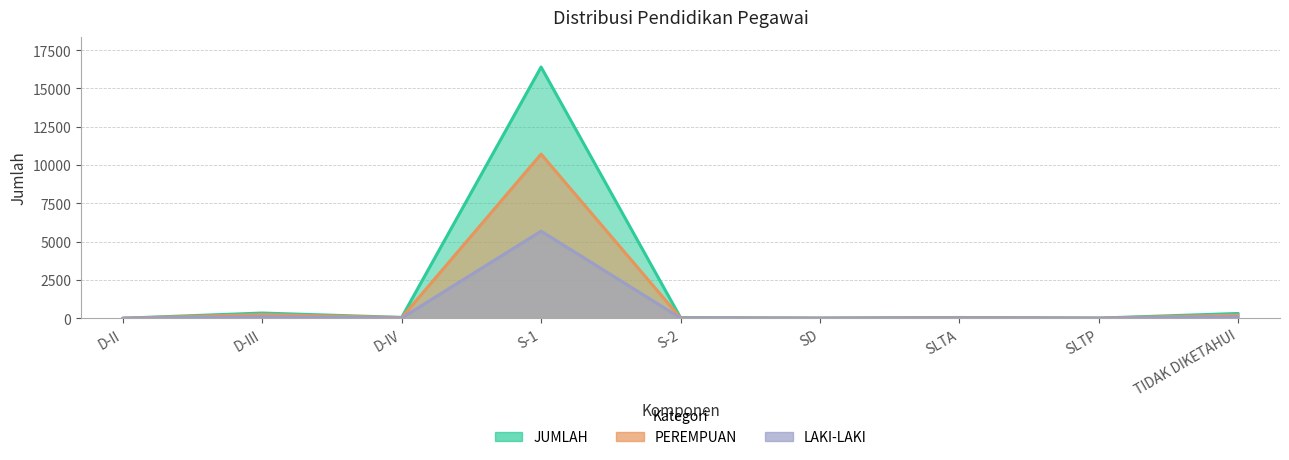

How many values in the PEREMPUAN series are below 34?

4